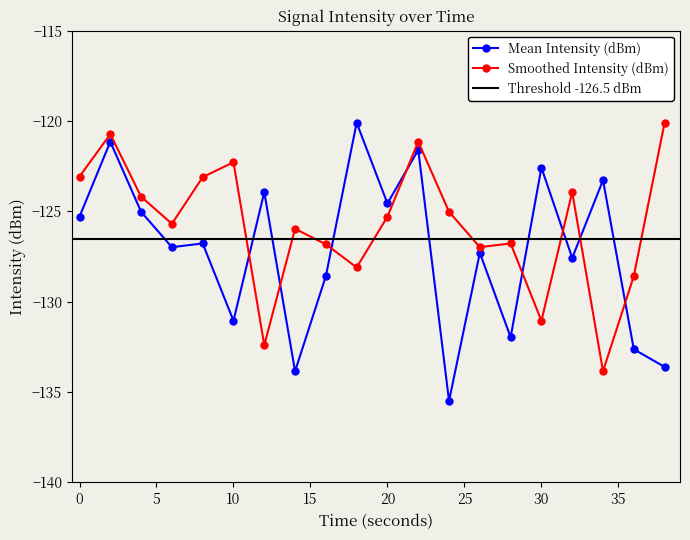

Where do Smoothed Intensity (dBm) and Mean Intensity (dBm) first cross each other?

10 and 12